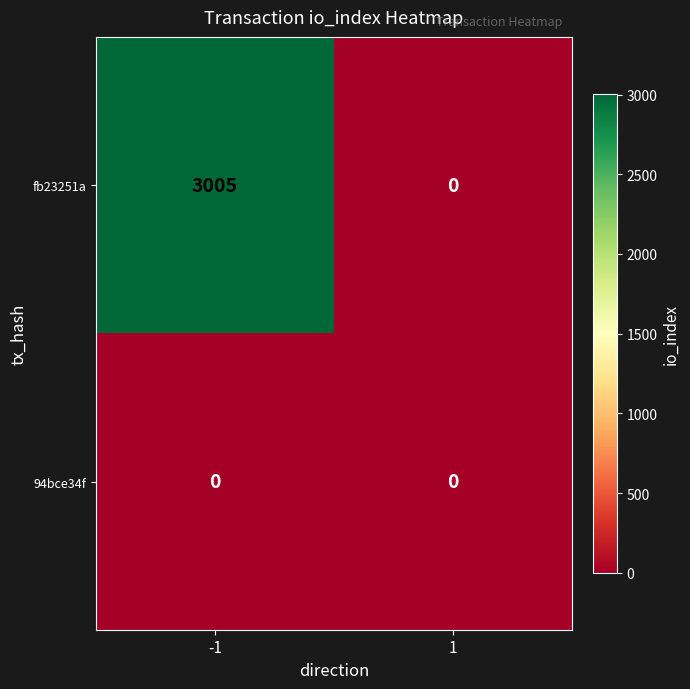

Which series has the largest total across all categories?

fb23251a